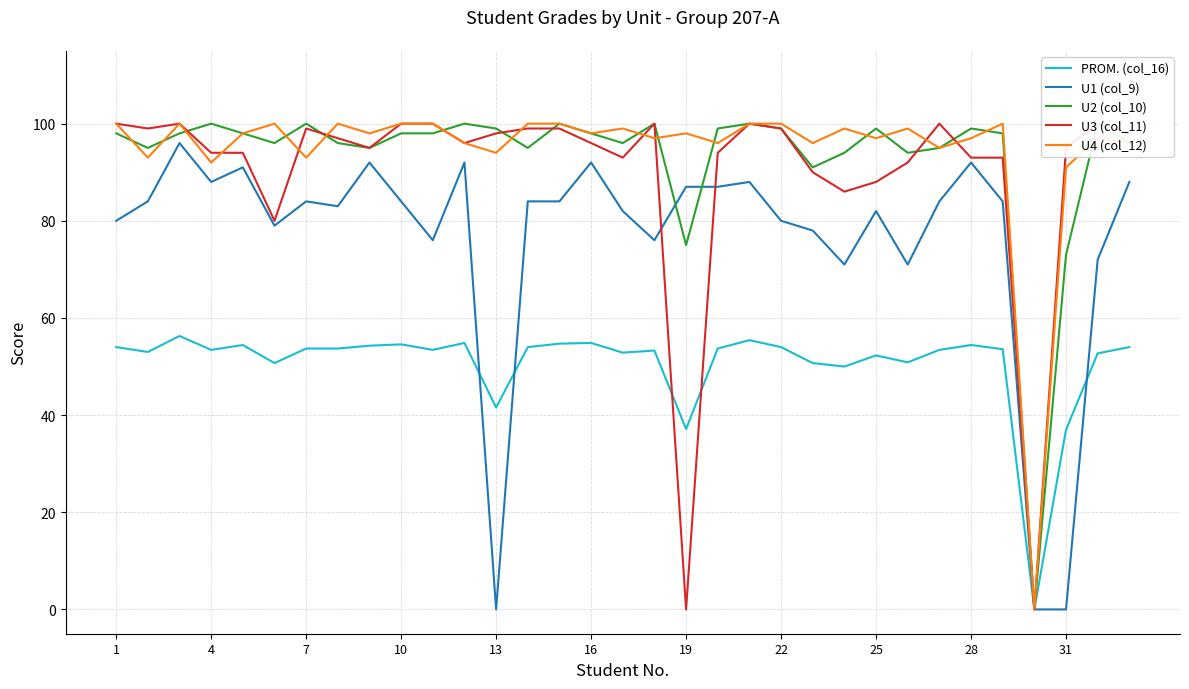

In PROM. (col_16), how many points are higher than both neighbors (excluding endpoints)?

9